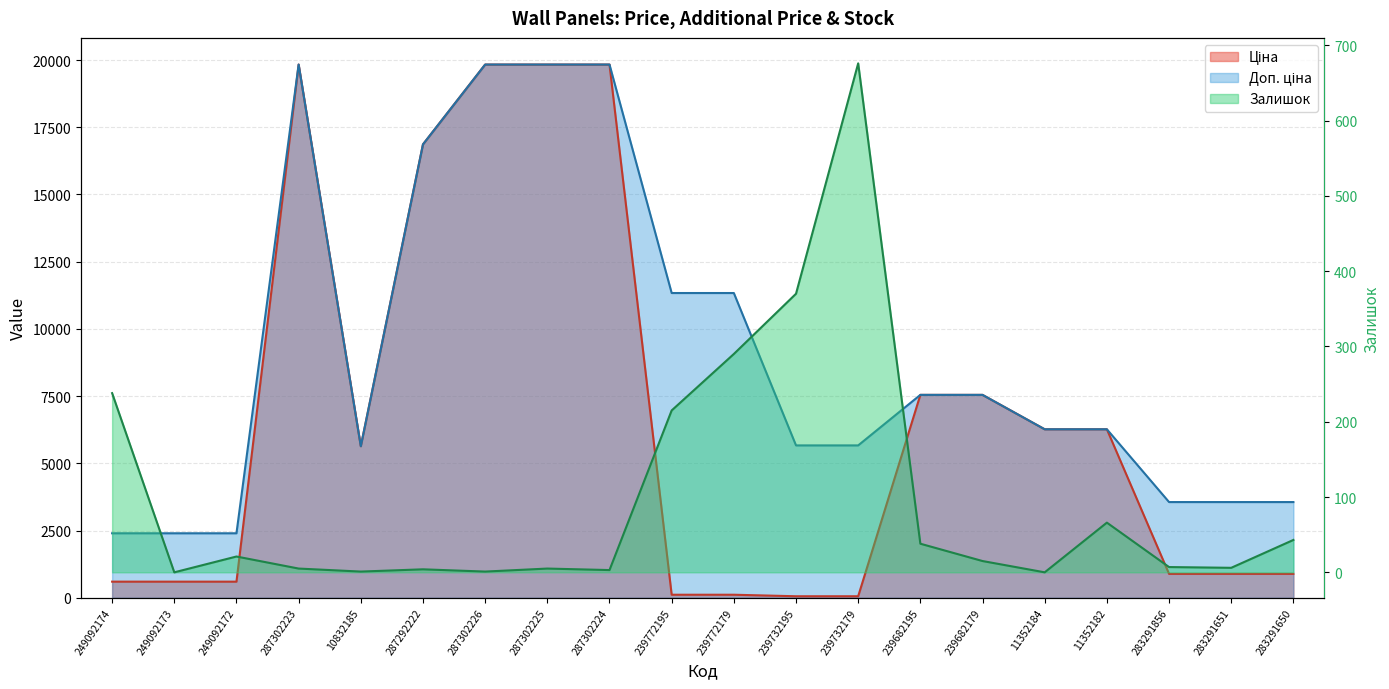

True or false: Ціна has more than 2 interior local peaks.

False